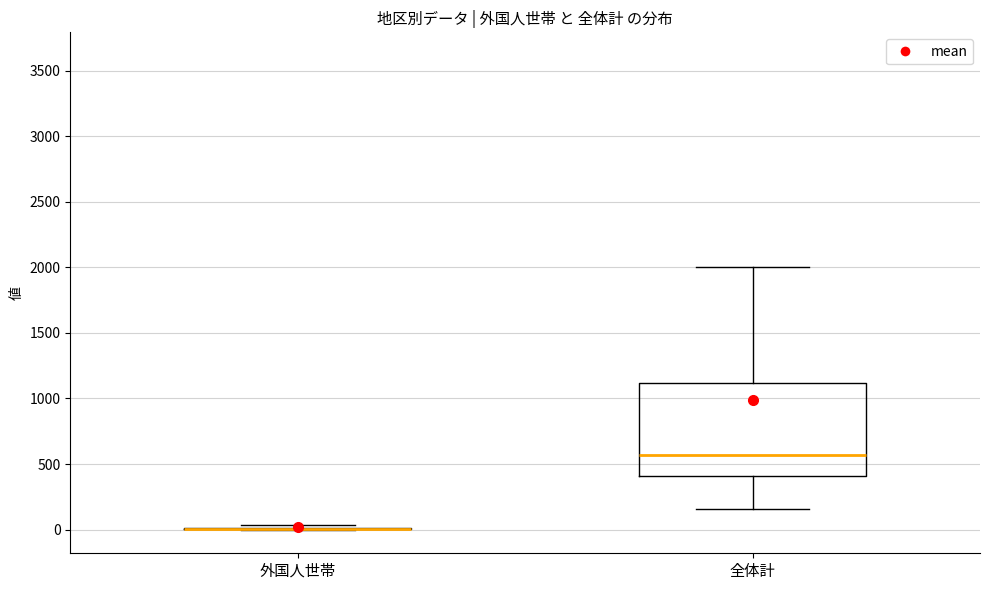

Reading left to right, read every box against the y-axis: the position of its median line, the range the box covers, and the ends of its whiskers. The values are not printed on the chart, so give them approximately, as read against the axis.

外国人世帯: box collapsed to a line at 0, whiskers 0 to 50
全体計: median 550, box 400 to 1100, whiskers 150 to 2000